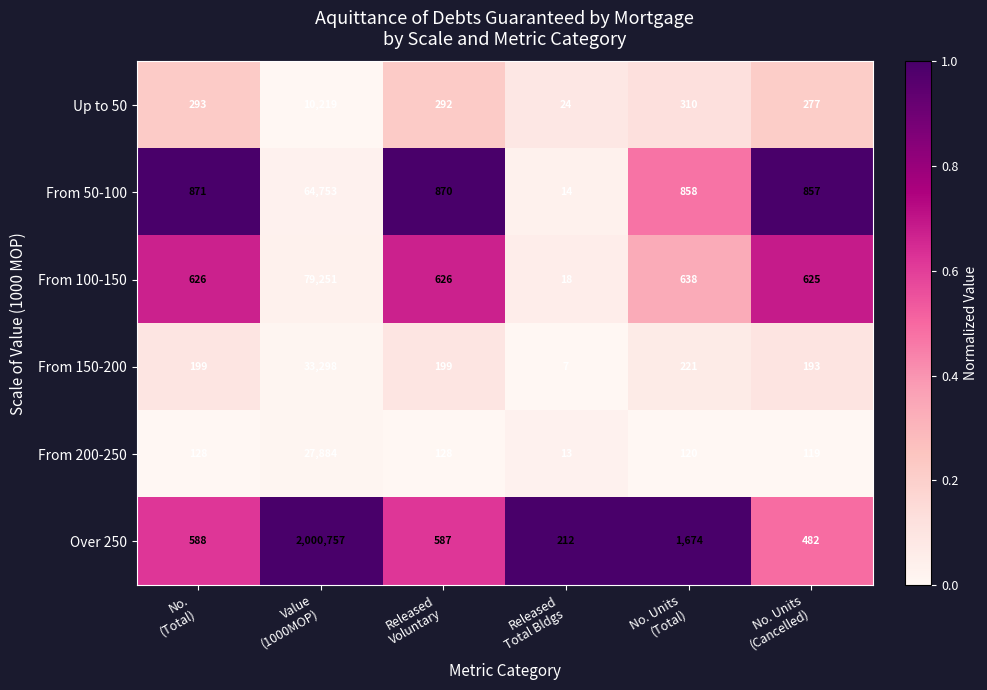

Which series has the largest total across all categories?

Over 250